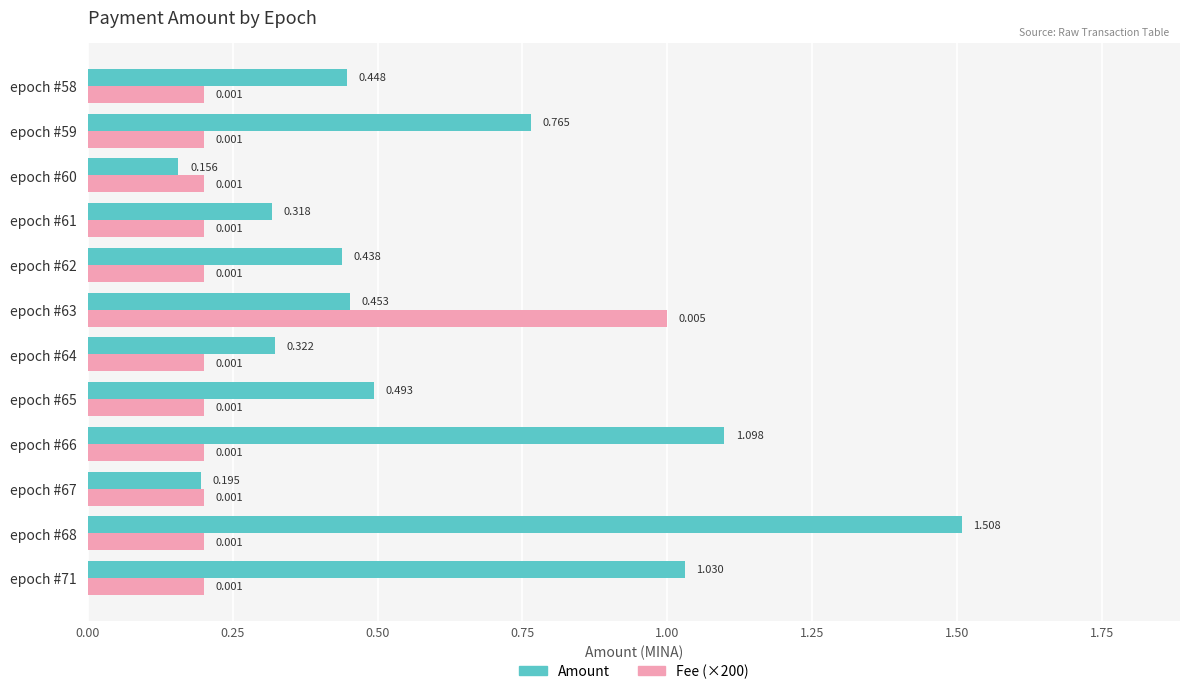

Is the value of Fee (×200) at epoch #71 greater than the value of Amount at epoch #67?

Yes